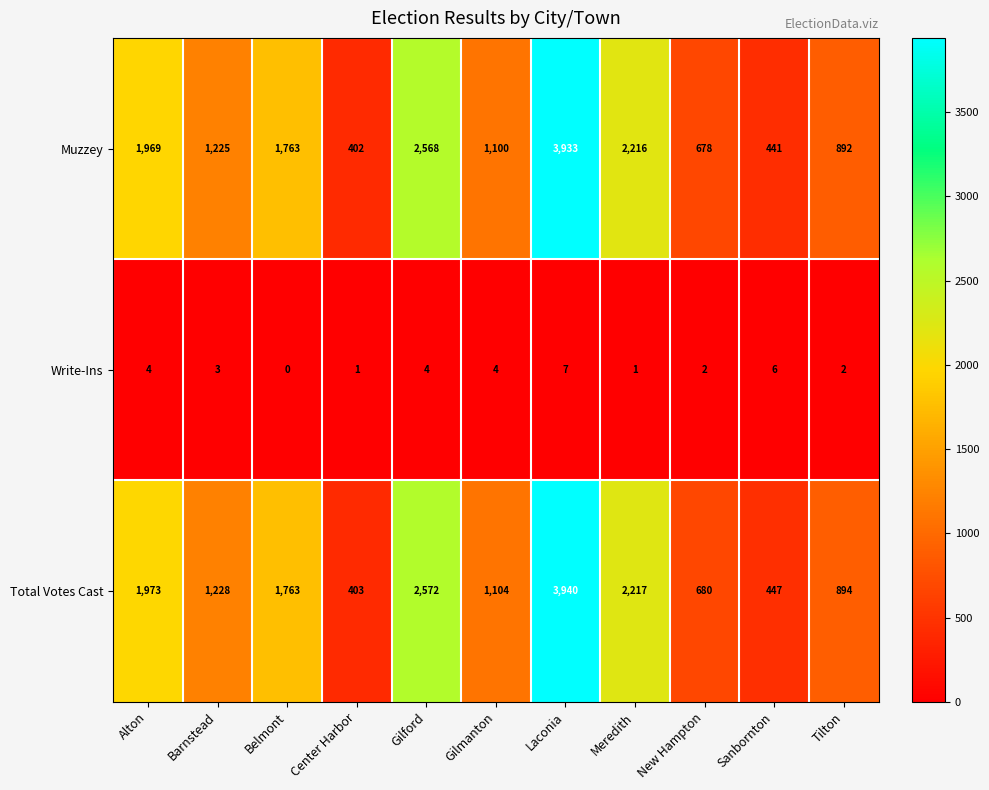

At which category is the sum across all series the highest?

Laconia